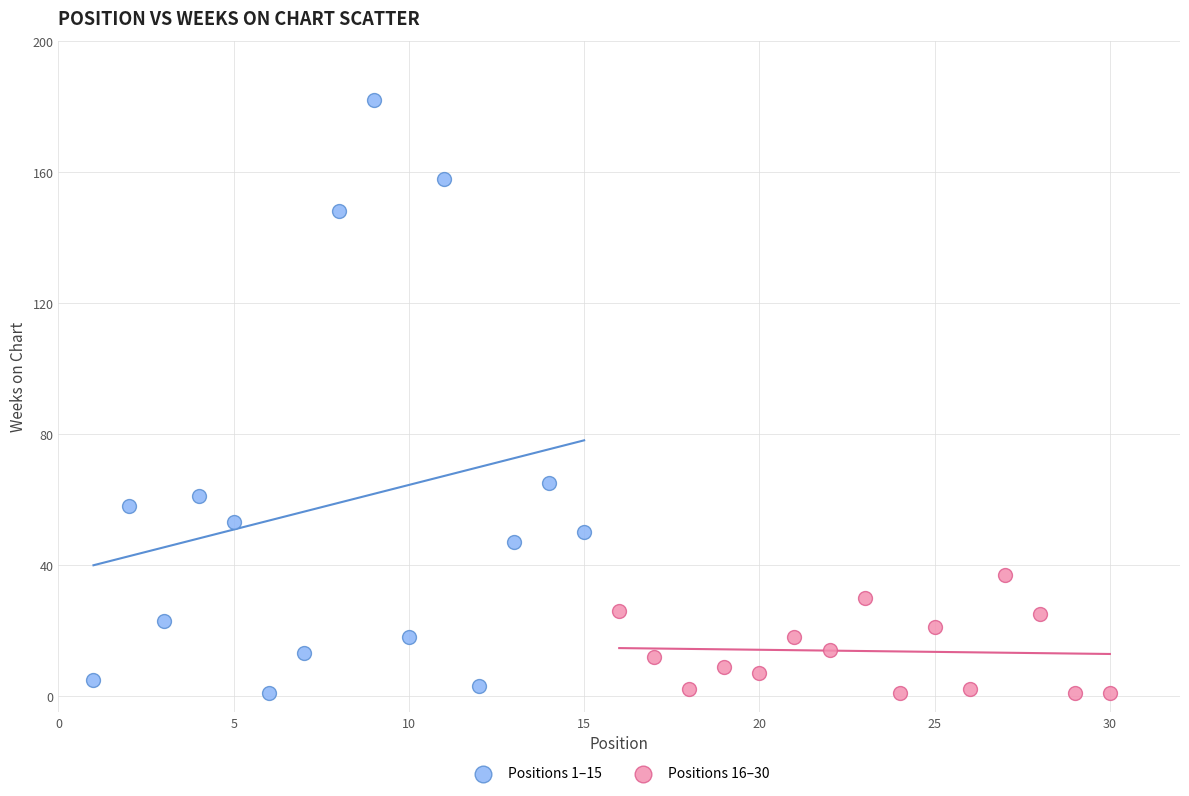

Which series has the largest Y range (max minus min)?

Positions 1–15